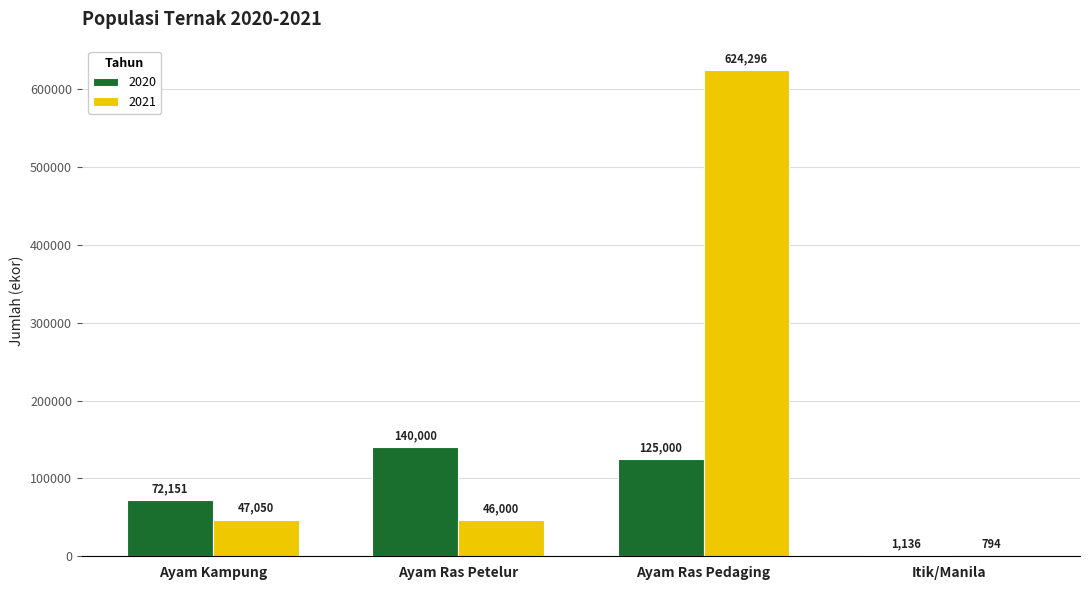

What is the difference between the 2021 values at Ayam Kampung and Itik/Manila?

46256